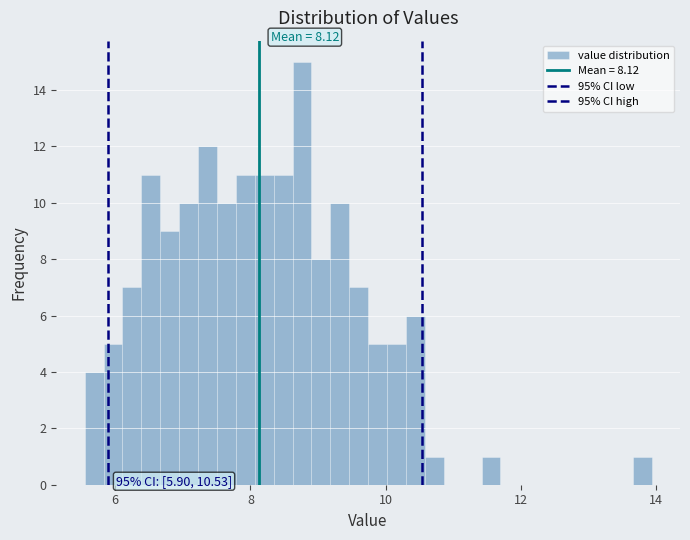

Around what value on the x-axis is the tallest bar? Give the approximate position of its centre, as read against the axis.

8.8